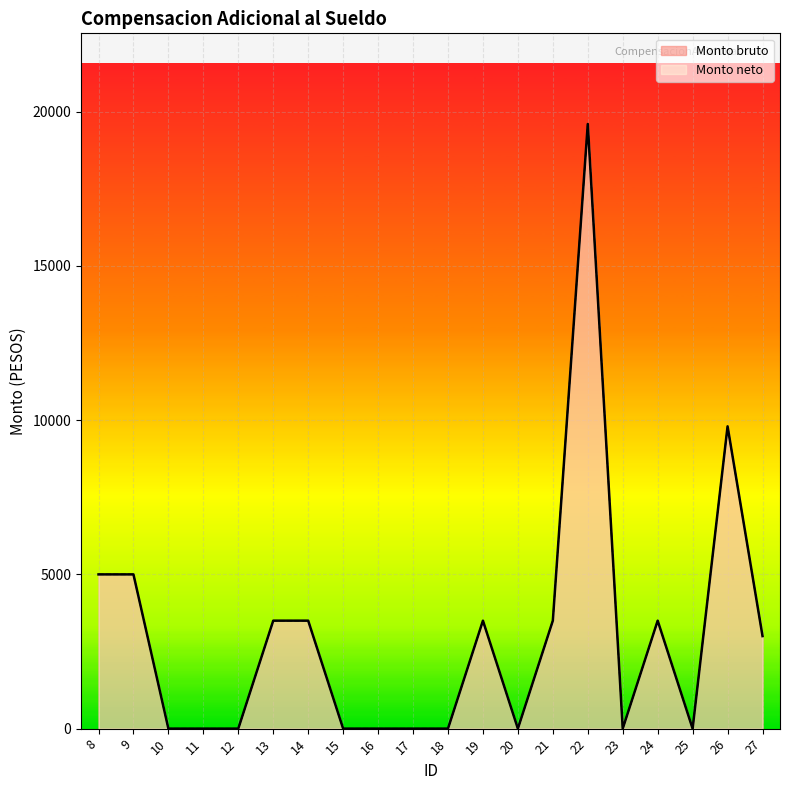

List the labels in order of Monto bruto value, largest first.

22, 26, 8, 9, 13, 14, 19, 21, 24, 27, 10, 11, 12, 15, 16, 17, 18, 20, 23, 25